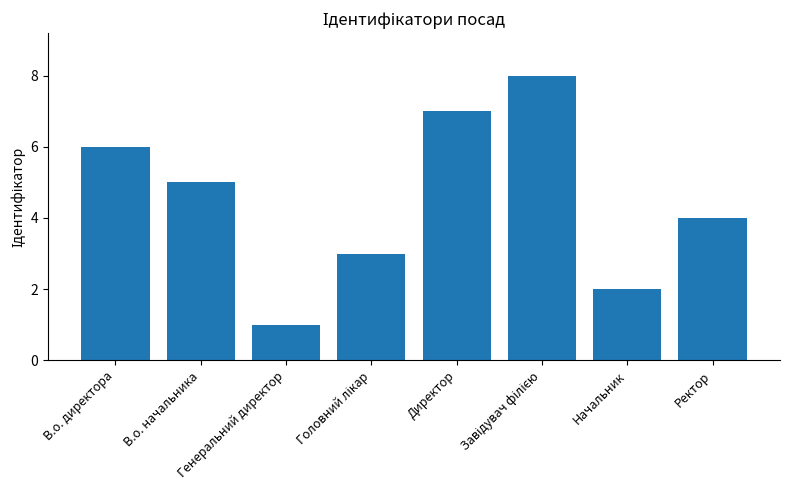

What is the maximum value shown in the chart?

8